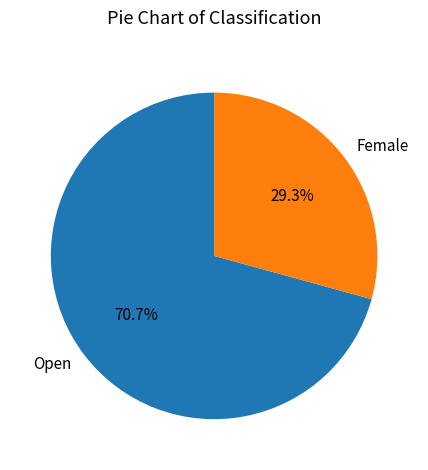

What percentage is the Open slice, to the nearest percent?

71%